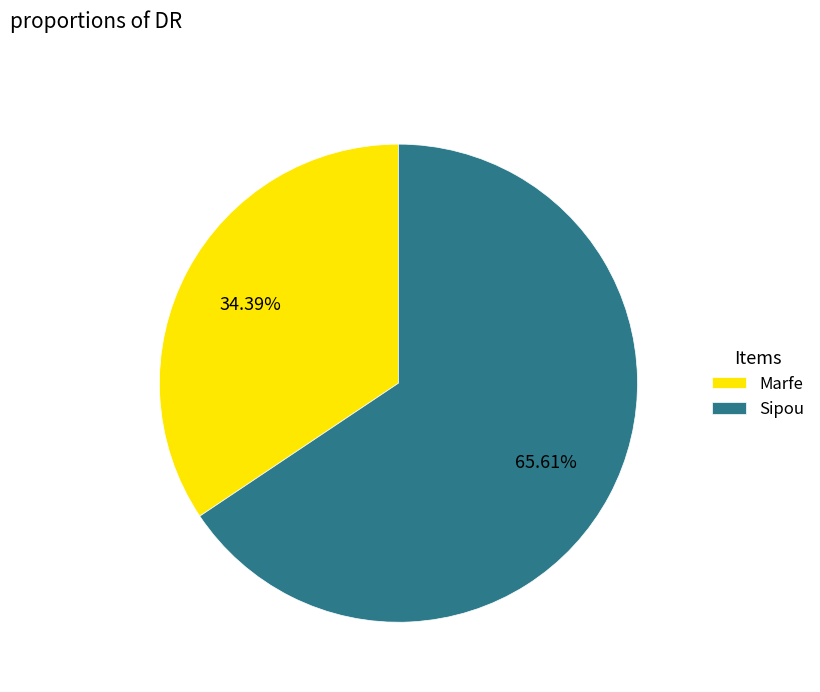

To the nearest percent, what is the difference between the largest and smallest slice percentages?

31%